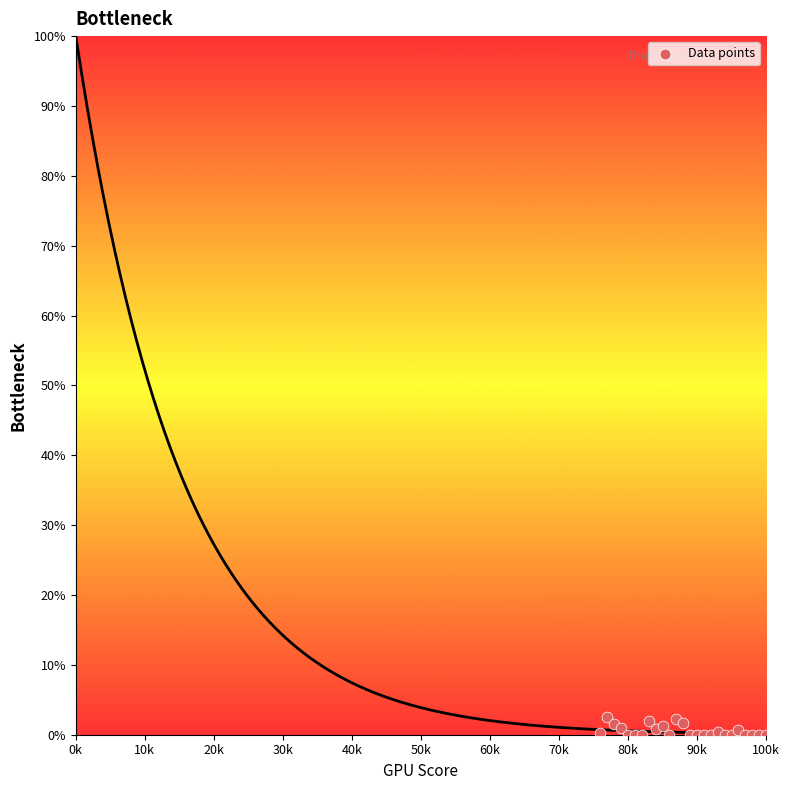

What is the range of Y values (max minus min)?

2.5